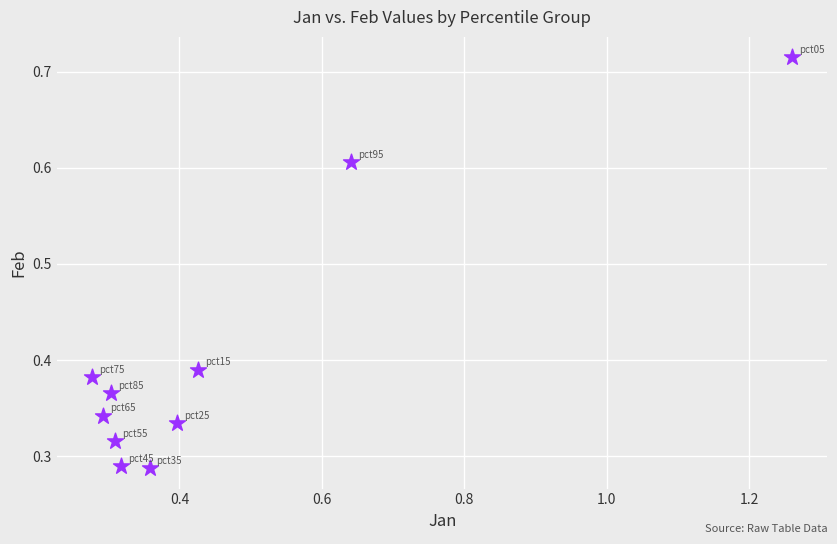

What is the average X value?

0.5